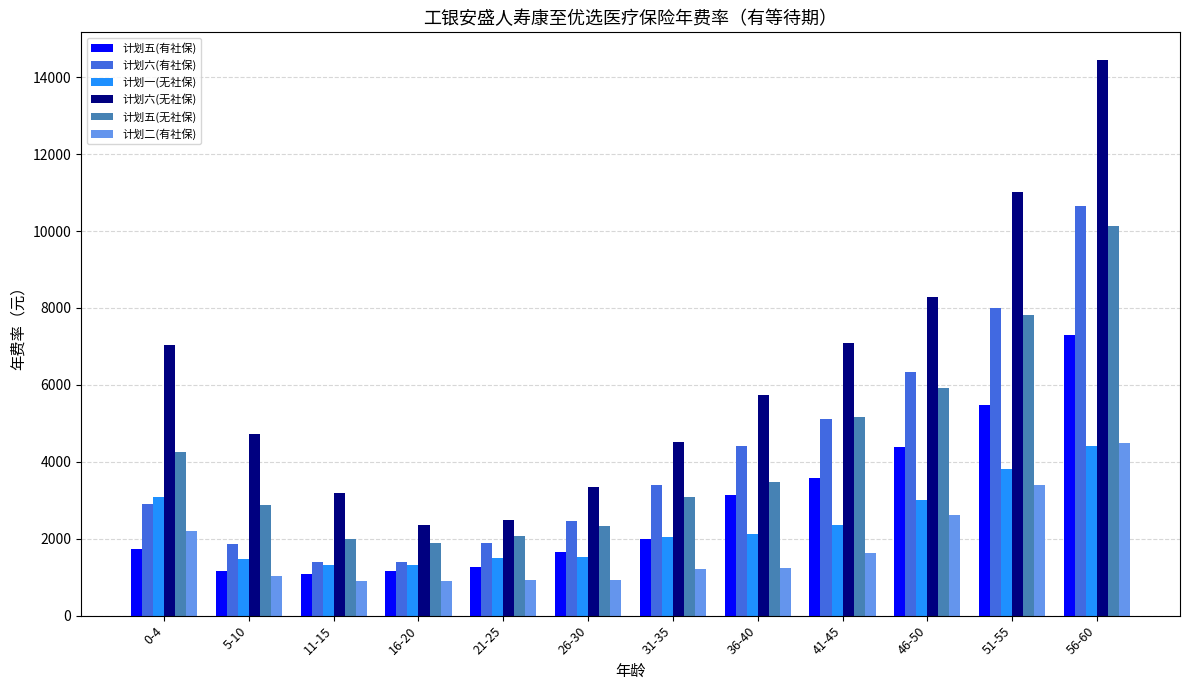

Is the value of 计划五(有社保) at 36-40 greater than the value of 计划五(无社保) at 11-15?

Yes